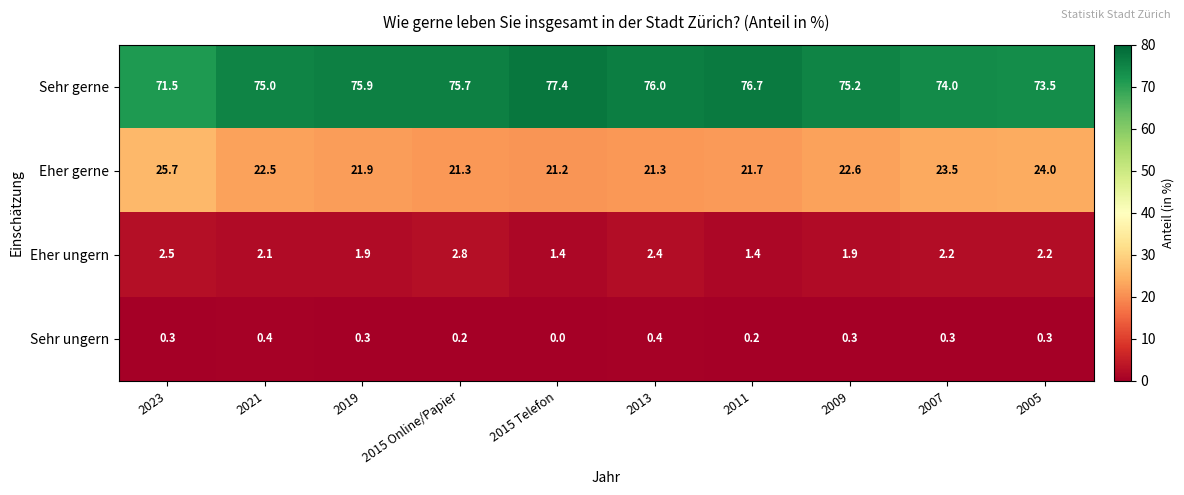

Which series has the largest range (max minus min)?

Sehr gerne